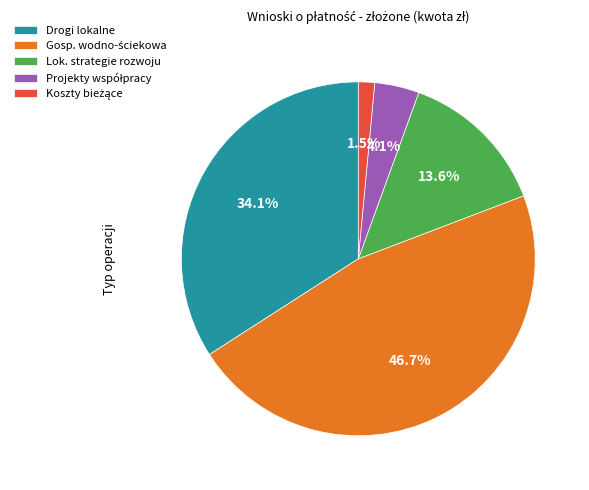

To the nearest percent, what is the average slice percentage?

20%